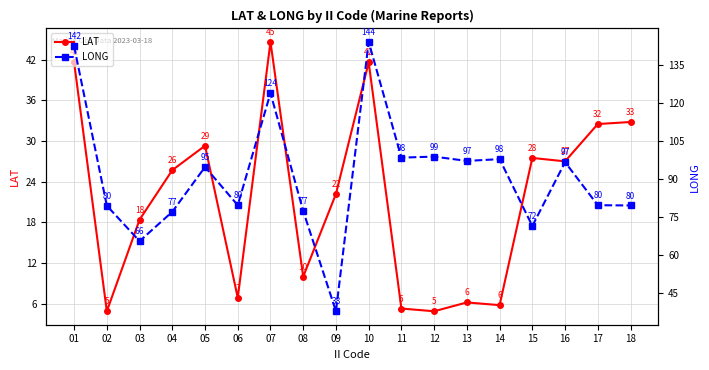

Reading left to right, what are all the values shown in this chart?

LAT: 41.6	4.9	18.4	25.7	29.3	6.9	44.6	10.0	22.2	41.6	5.3	4.9	6.2	5.8	27.5	27.0	32.5	32.8
LONG: 142.5	79.5	65.5	77.1	94.8	79.7	124.0	77.4	37.8	144.2	98.5	98.9	97.2	97.9	71.5	96.7	79.7	79.6